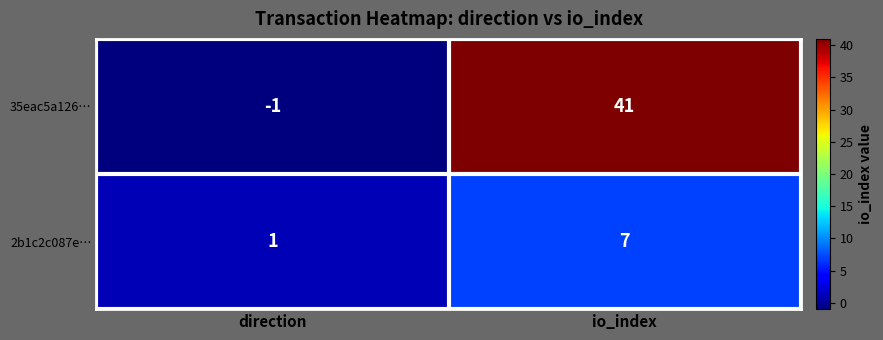

What is the difference between the maximum and minimum values in the 2b1c2c087e… series?

6